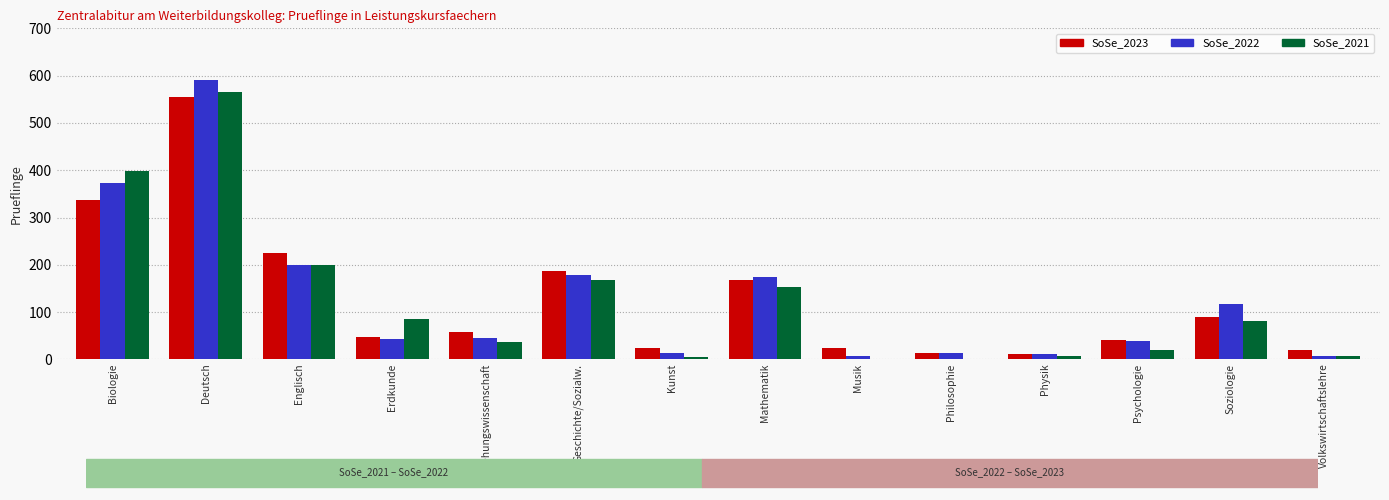

How many groups of bars are there?

14